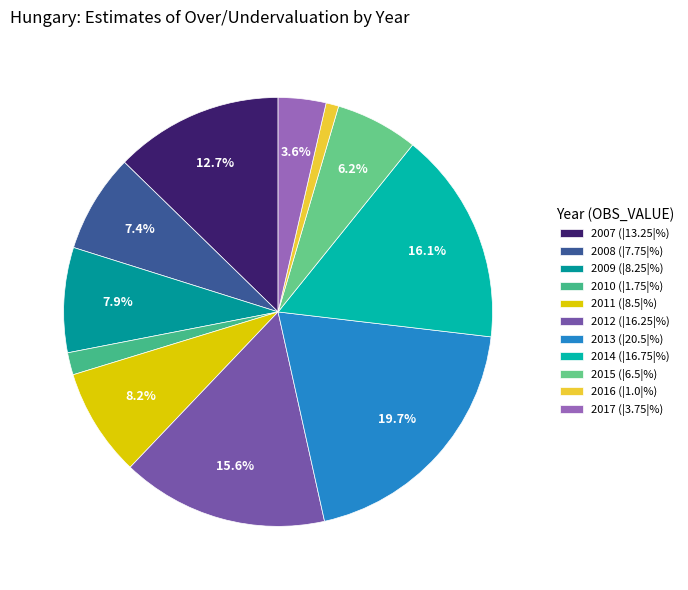

What portion of the pie excludes 2013?

80.3%